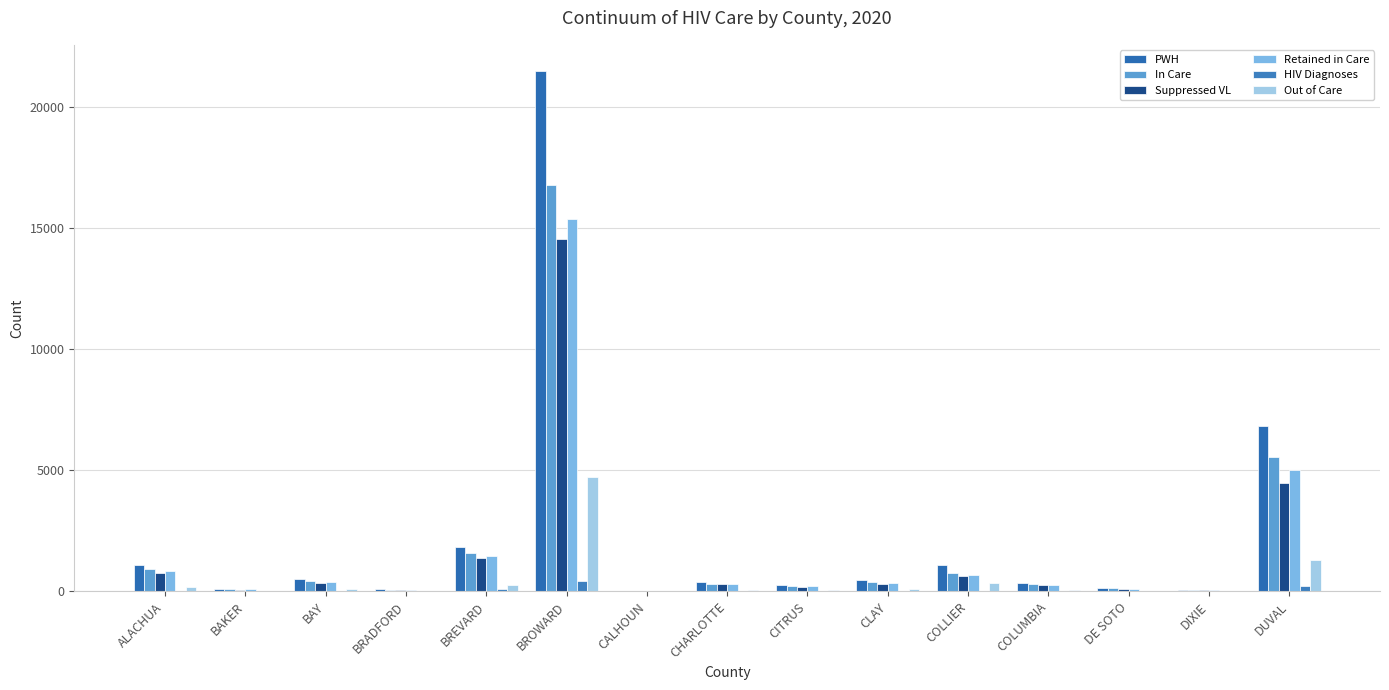

Reading left to right, what are all the values shown in this chart?

PWH: ALACHUA=1081	BAKER=112	BAY=520	BRADFORD=78	BREVARD=1847	BROWARD=21490	CALHOUN=30	CHARLOTTE=387	CITRUS=257	CLAY=480	COLLIER=1069	COLUMBIA=344	DE SOTO=146	DIXIE=53	DUVAL=6832
In Care: ALACHUA=911	BAKER=90	BAY=417	BRADFORD=66	BREVARD=1599	BROWARD=16789	CALHOUN=20	CHARLOTTE=323	CITRUS=220	CLAY=382	COLLIER=738	COLUMBIA=296	DE SOTO=118	DIXIE=47	DUVAL=5526
Suppressed VL: ALACHUA=774	BAKER=75	BAY=345	BRADFORD=58	BREVARD=1396	BROWARD=14544	CALHOUN=18	CHARLOTTE=286	CITRUS=195	CLAY=323	COLLIER=644	COLUMBIA=264	DE SOTO=96	DIXIE=39	DUVAL=4471
Retained in Care: ALACHUA=838	BAKER=83	BAY=370	BRADFORD=63	BREVARD=1445	BROWARD=15369	CALHOUN=20	CHARLOTTE=292	CITRUS=202	CLAY=336	COLLIER=684	COLUMBIA=277	DE SOTO=108	DIXIE=44	DUVAL=4994
HIV Diagnoses: ALACHUA=28	BAKER=4	BAY=13	BRADFORD=3	BREVARD=76	BROWARD=426	CALHOUN=0	CHARLOTTE=10	CITRUS=4	CLAY=14	COLLIER=14	COLUMBIA=2	DE SOTO=1	DIXIE=0	DUVAL=234
Out of Care: ALACHUA=170	BAKER=22	BAY=103	BRADFORD=12	BREVARD=248	BROWARD=4701	CALHOUN=10	CHARLOTTE=64	CITRUS=37	CLAY=98	COLLIER=331	COLUMBIA=48	DE SOTO=28	DIXIE=6	DUVAL=1306